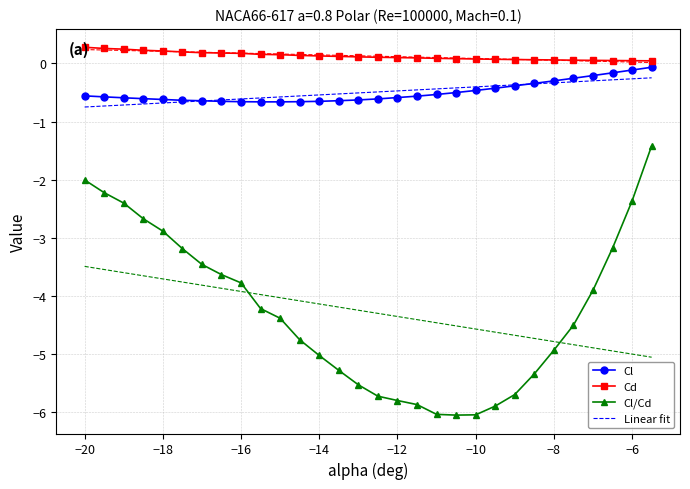

What is the smallest value displayed?

-6.0